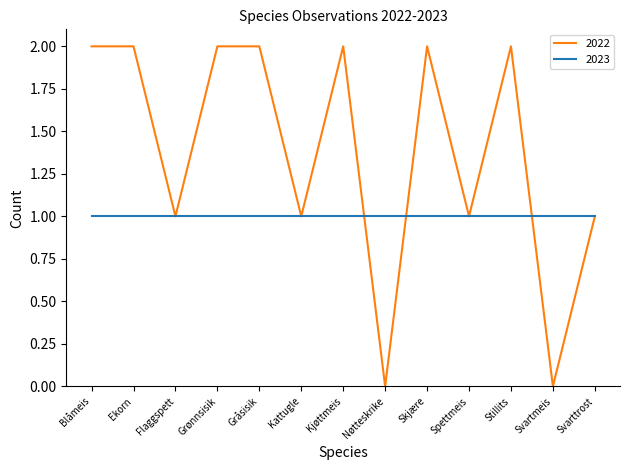

Which series has the largest range (max minus min)?

2022